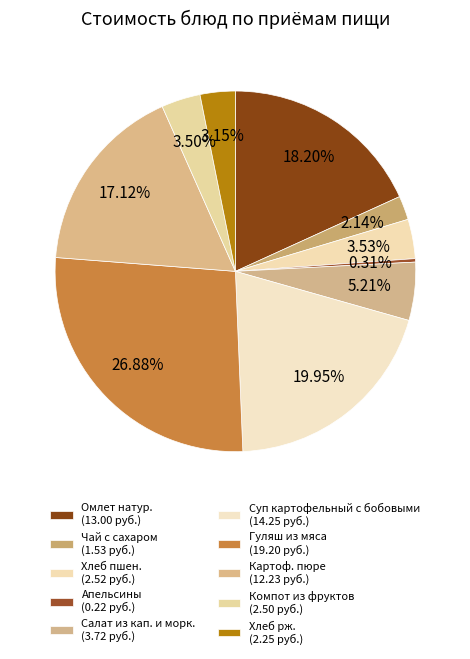

True or false: Хлеб пшен. accounts for 4% of the total.

True